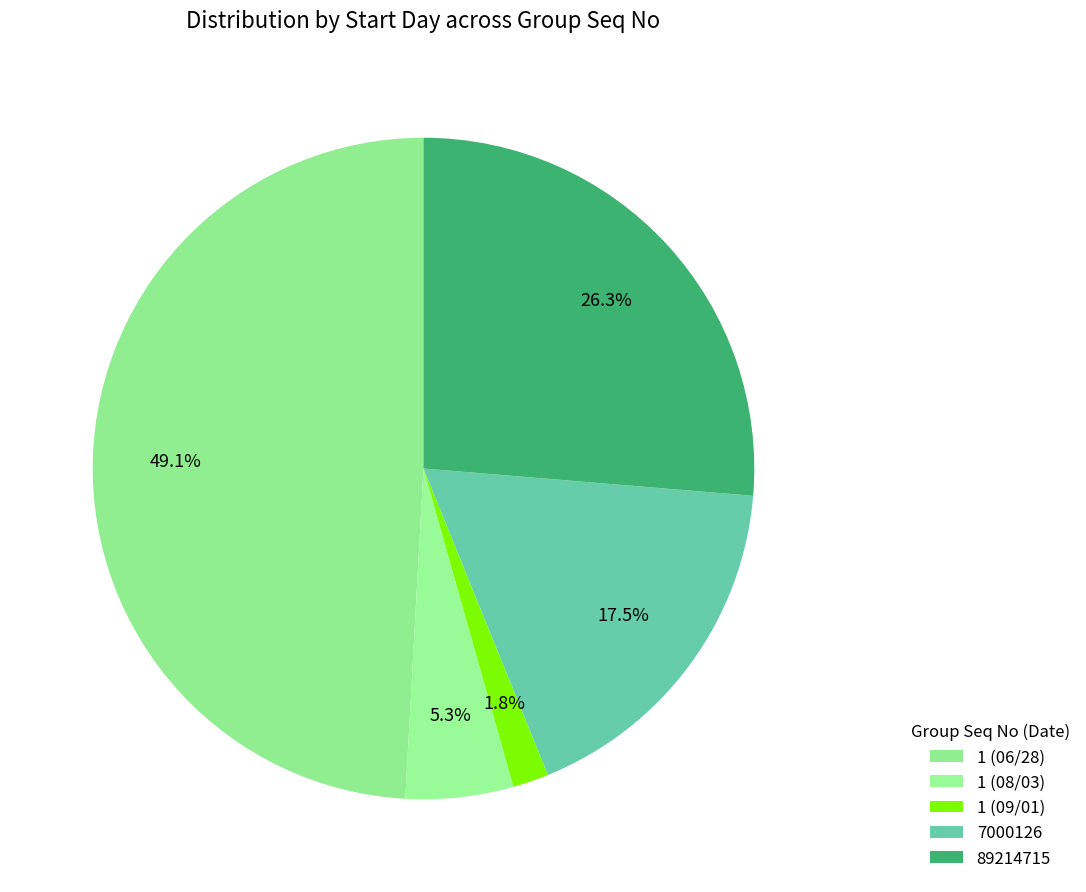

Which category has the biggest portion of the pie?

1 (06/28)